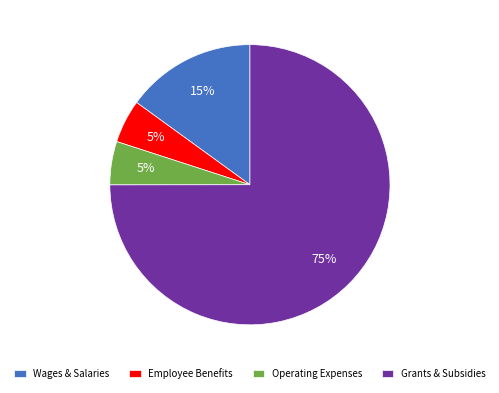

To the nearest percent, what portion does Operating Expenses represent?

5%